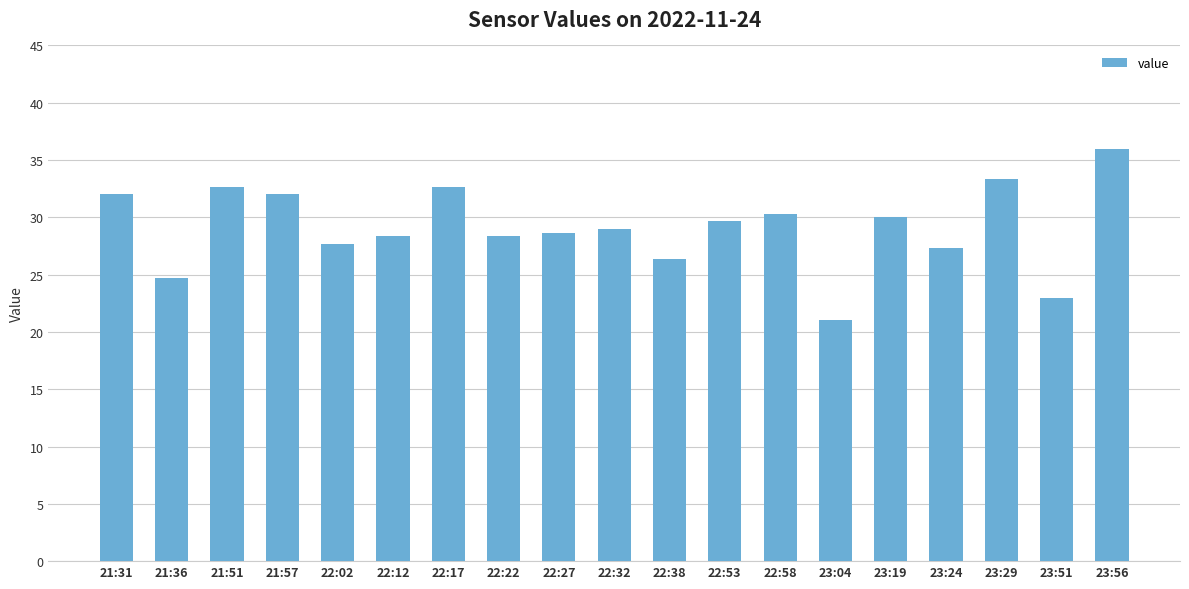

The value at 23:04 is 28.8. True or false?

False